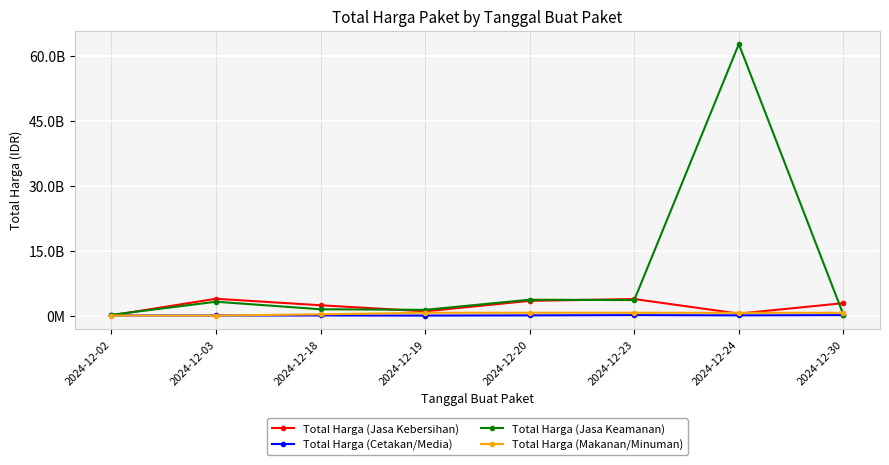

What is the total value across all series at 2024-12-03?

7134416600